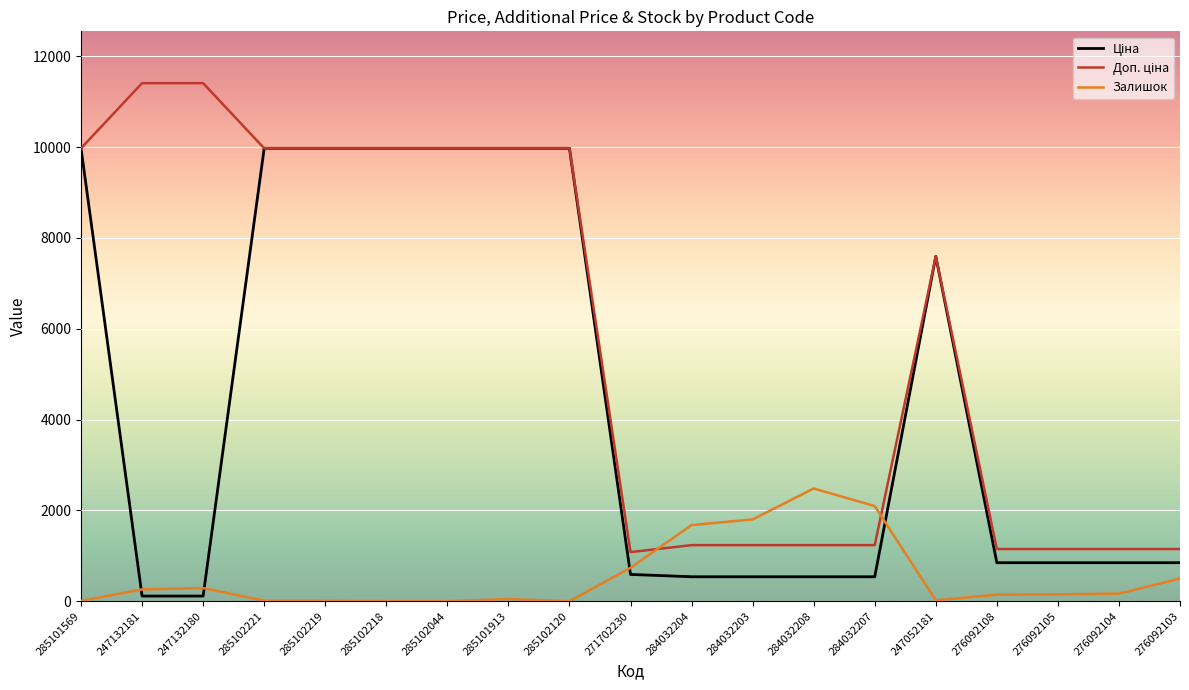

The value of Залишок at 247132181 is 260.0. True or false?

True